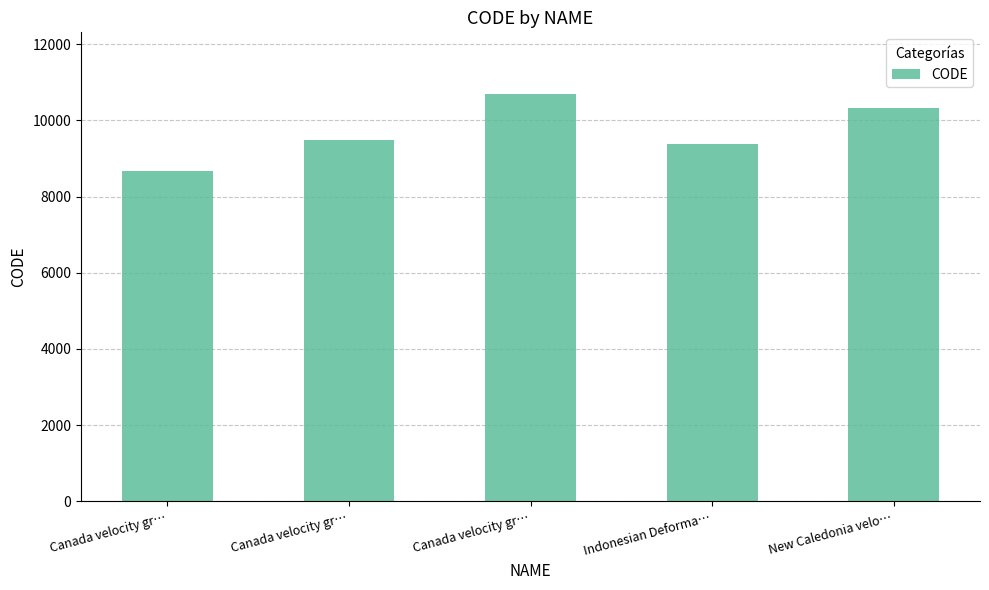

What value does the data have at Canada velocity gr…?

8676